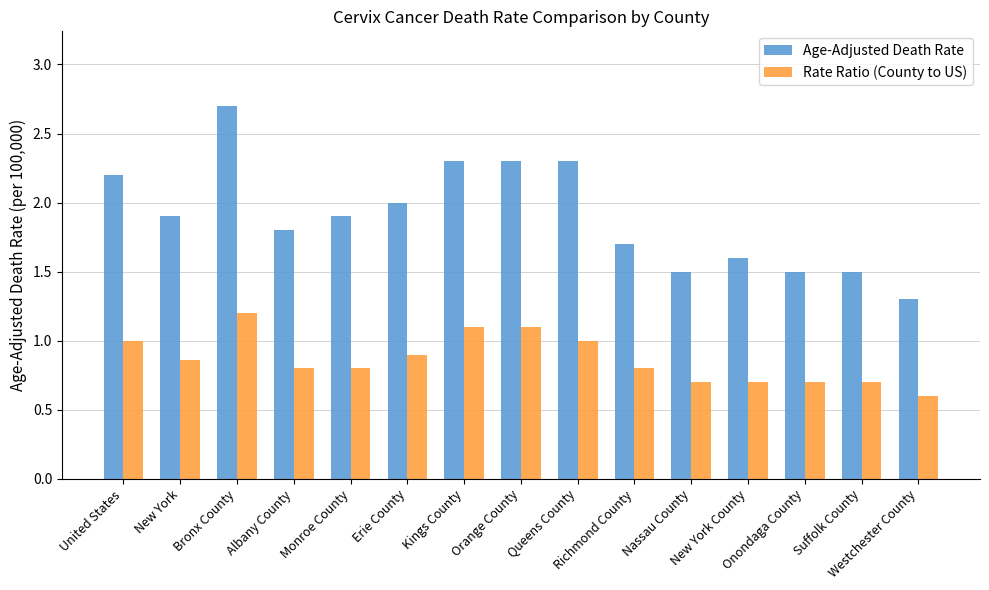

What is the label of the 1st bar from the left?

United States